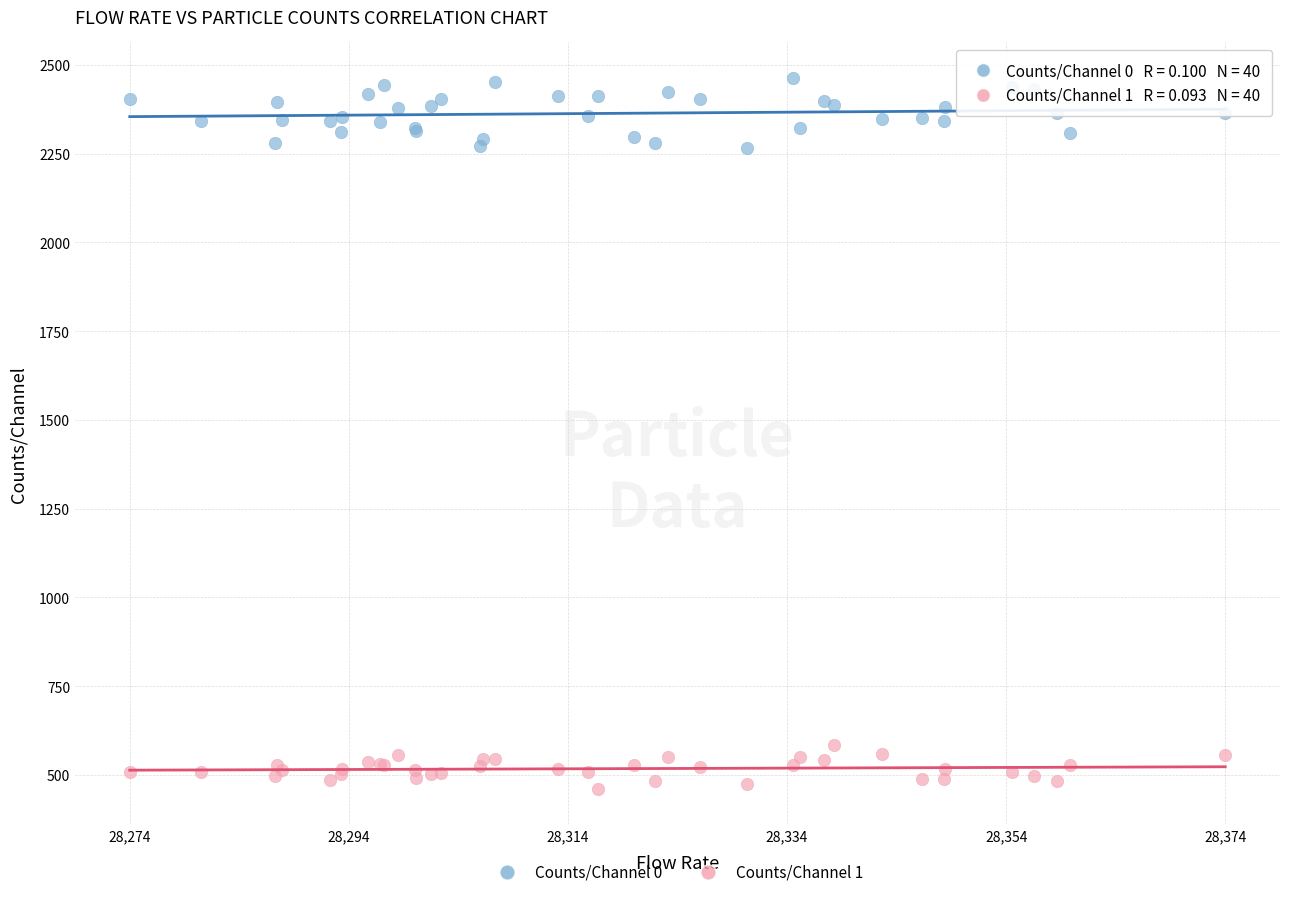

Which series reaches the minimum Y coordinate?

Counts/Channel 1